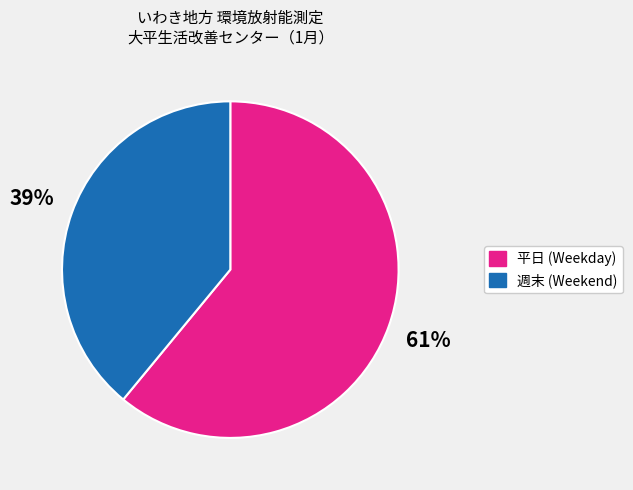

Is there a majority slice in this chart?

Yes